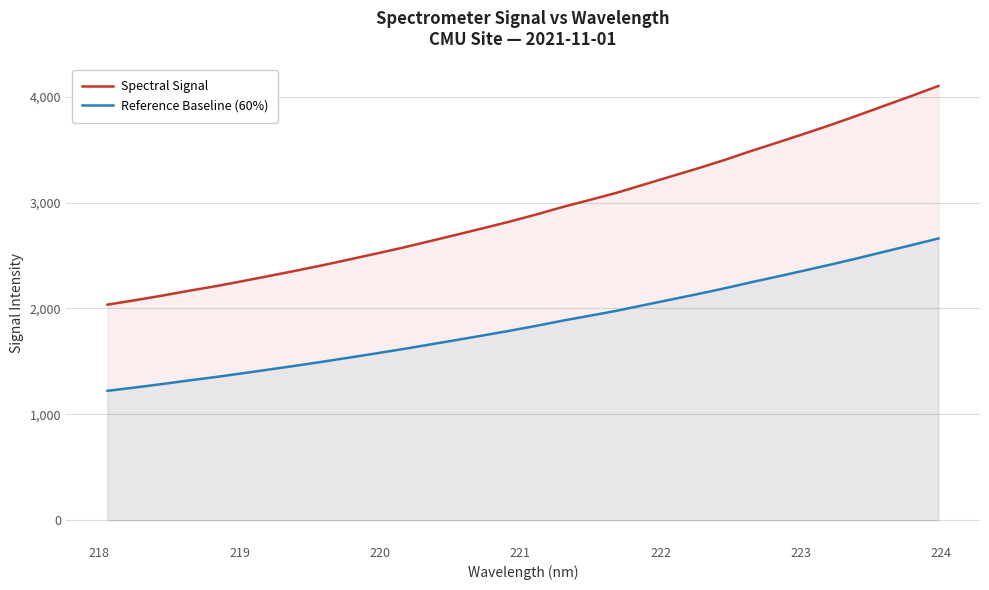

What is the smallest value displayed?

1221.1